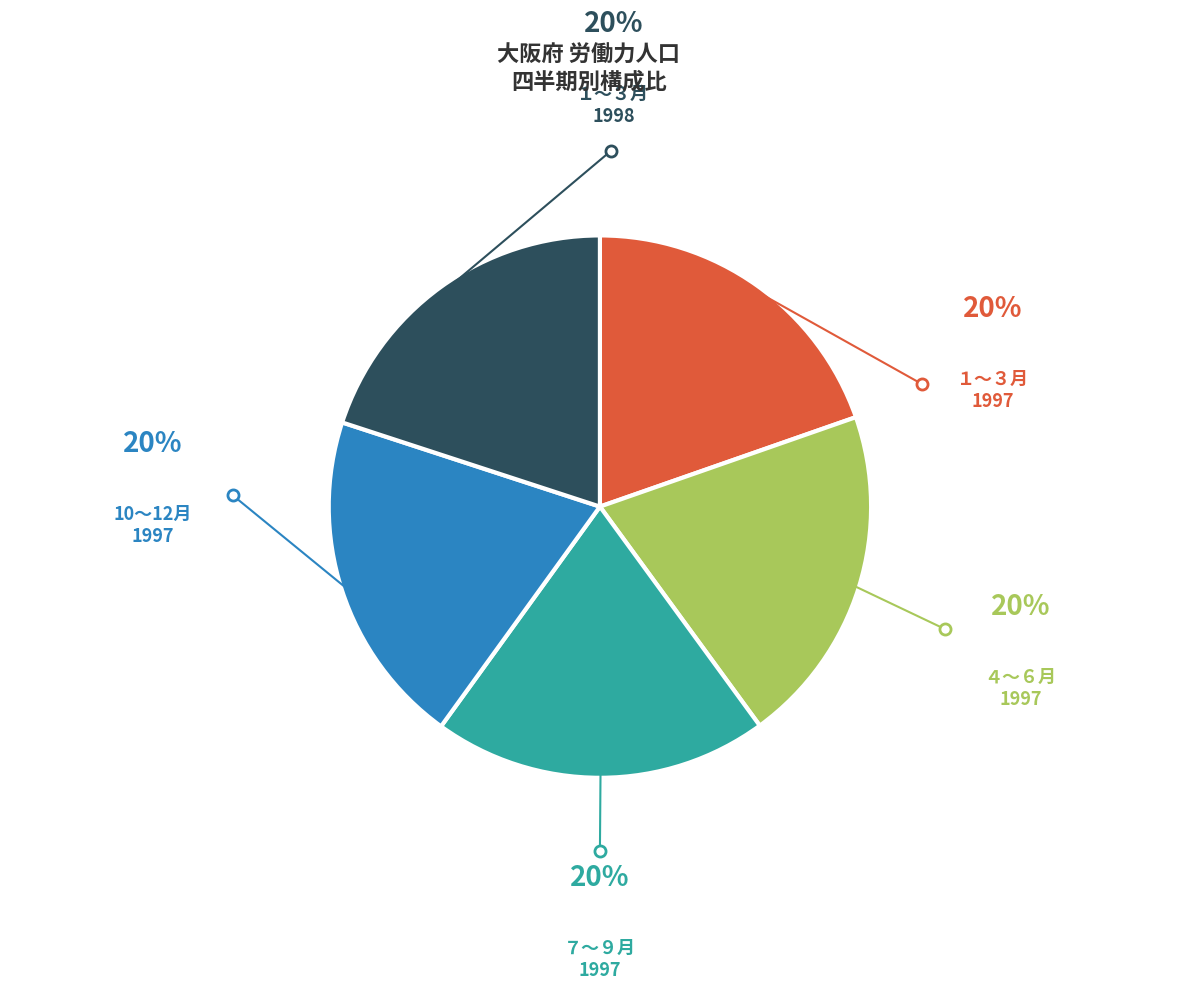

Does any single category account for the majority?

No